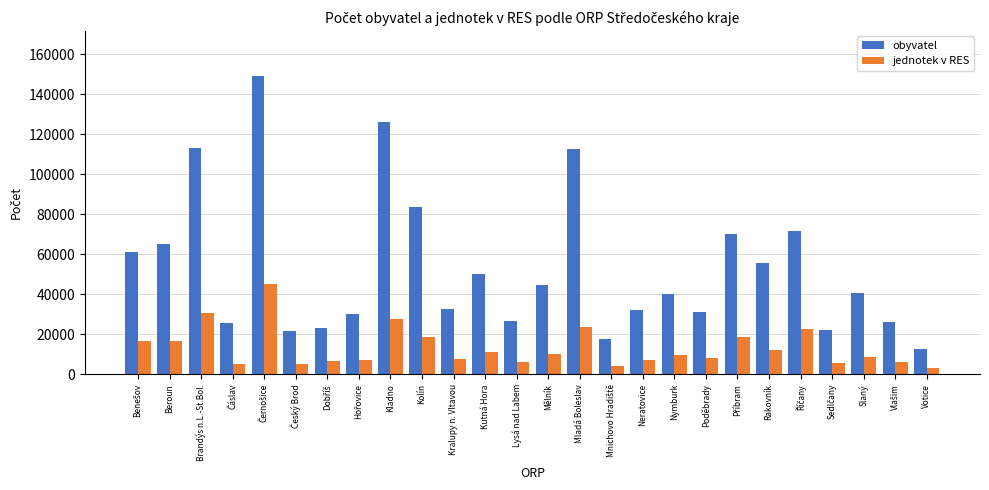

How many bars are there in total?

52